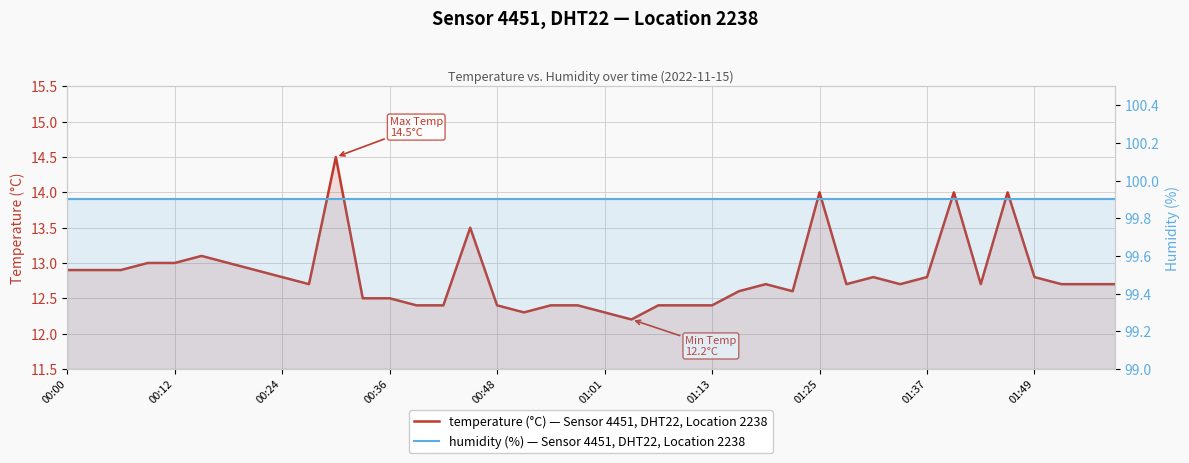

True or false: temperature and humidity intersect in this chart.

False